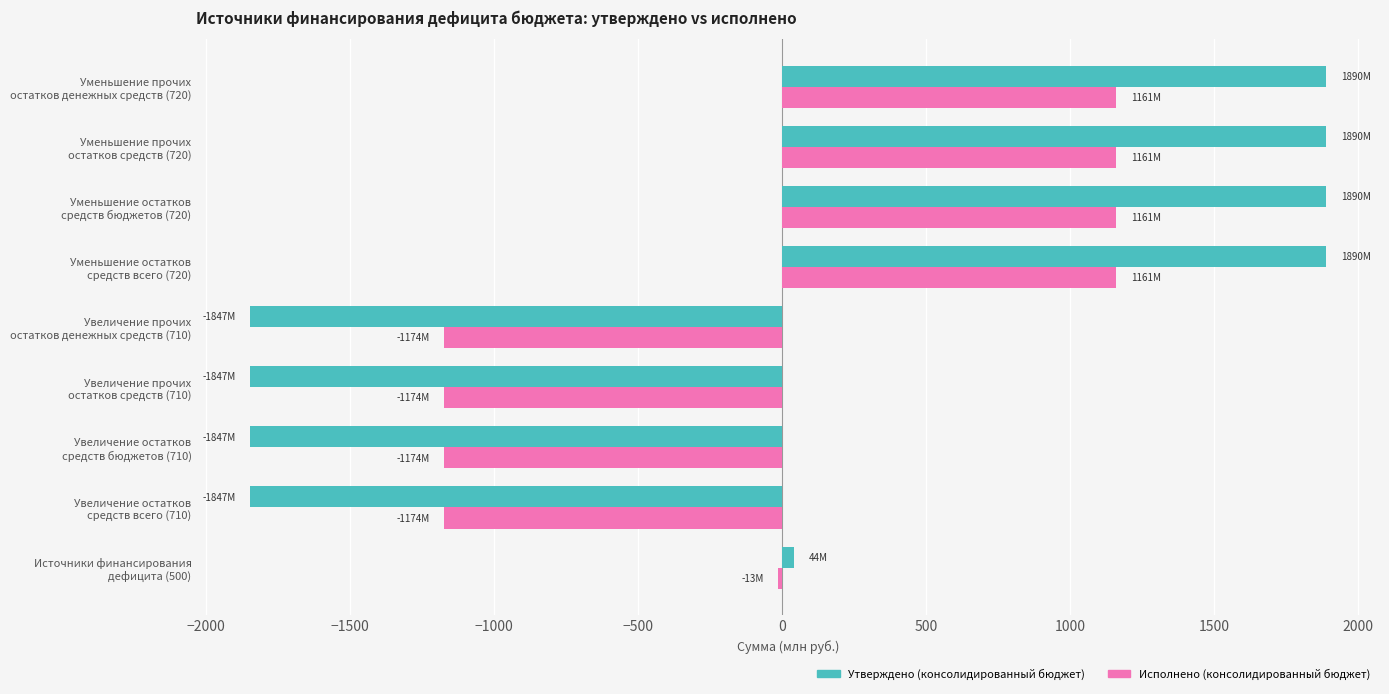

Rank the series by their maximum value, from highest to lowest.

Утверждено (консолидированный бюджет), Исполнено (консолидированный бюджет)